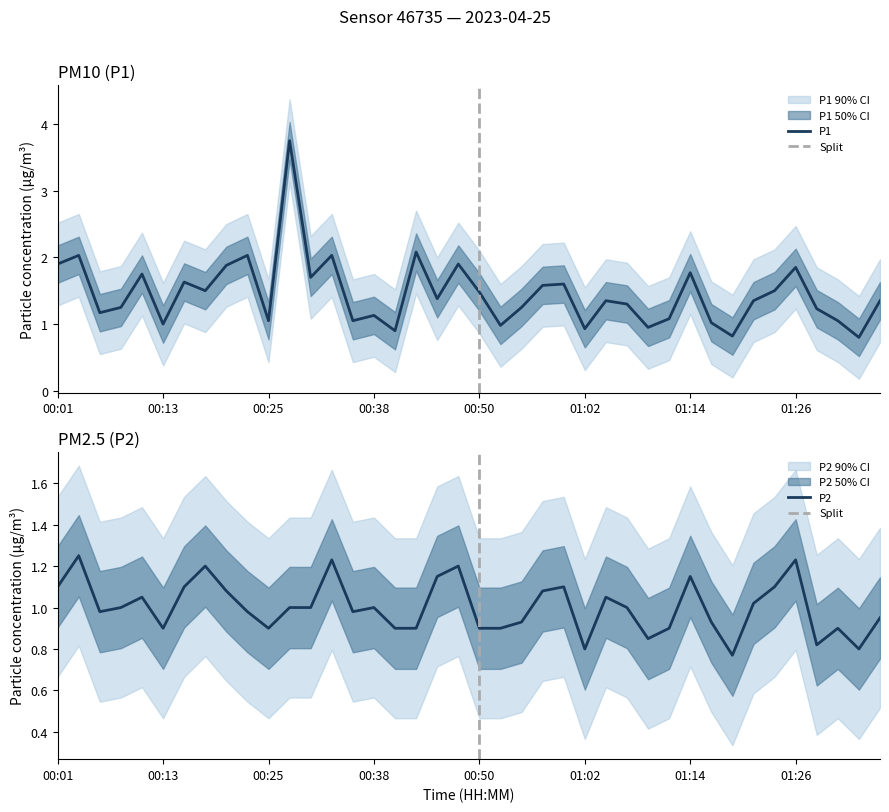

True or false: P1 and P2 cross at least once.

False